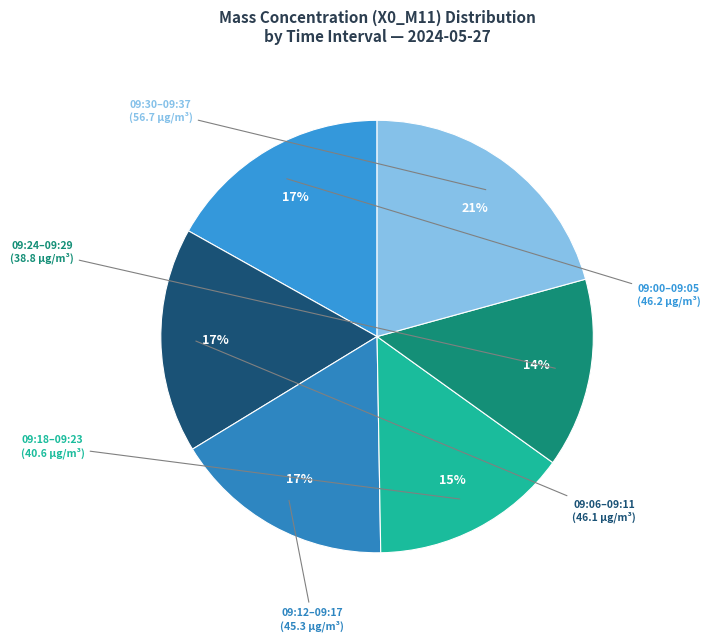

Is there any slice that represents more than half of the pie?

No